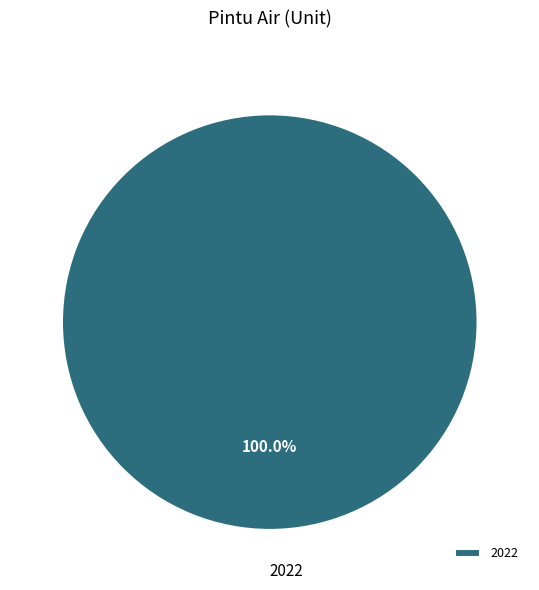

Rank the categories by value from lowest to highest.

2022